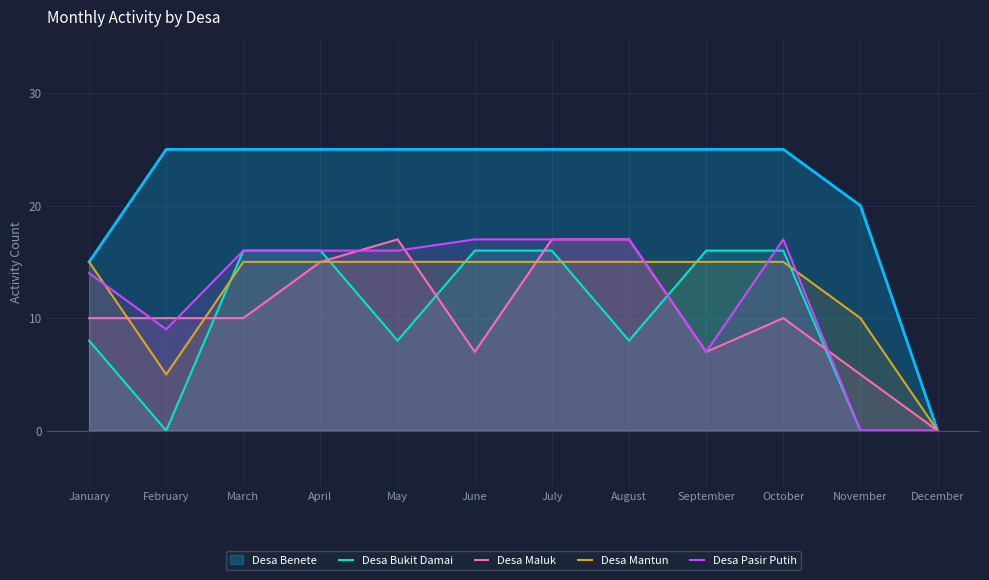

What is the sum of the Desa Mantun values at August and July?

30